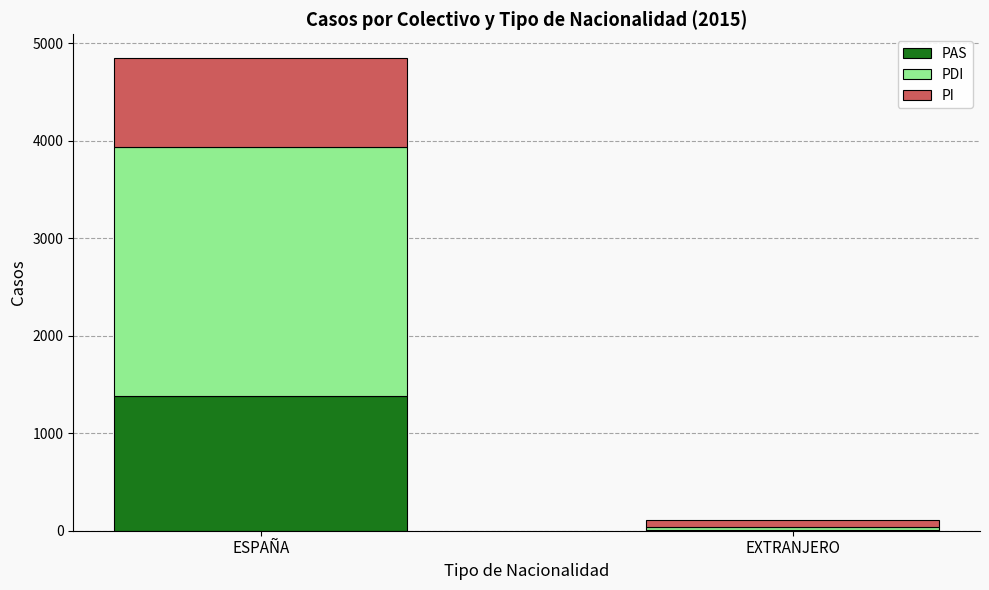

What is the maximum value for PAS?

1379